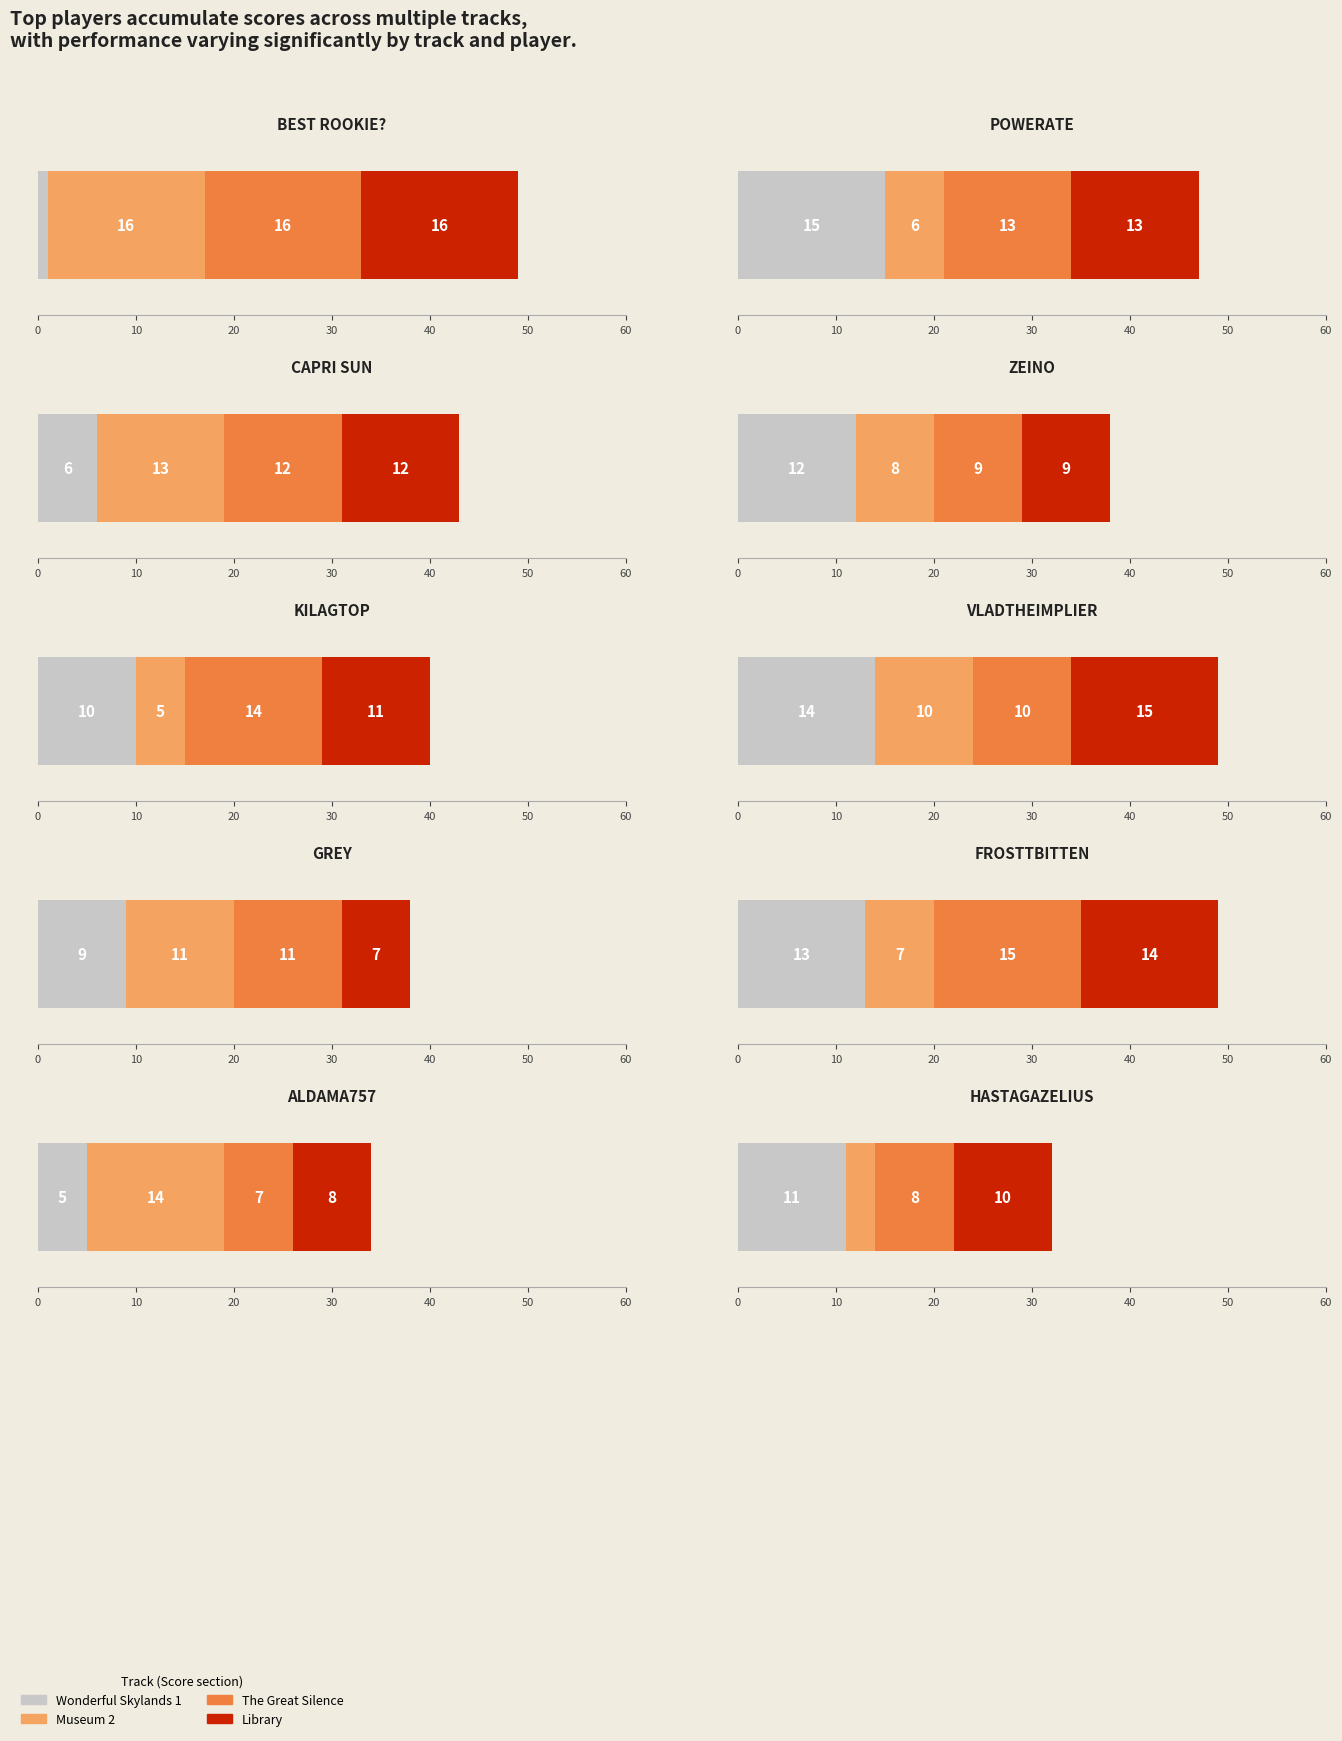

How many bars are there in total?

40